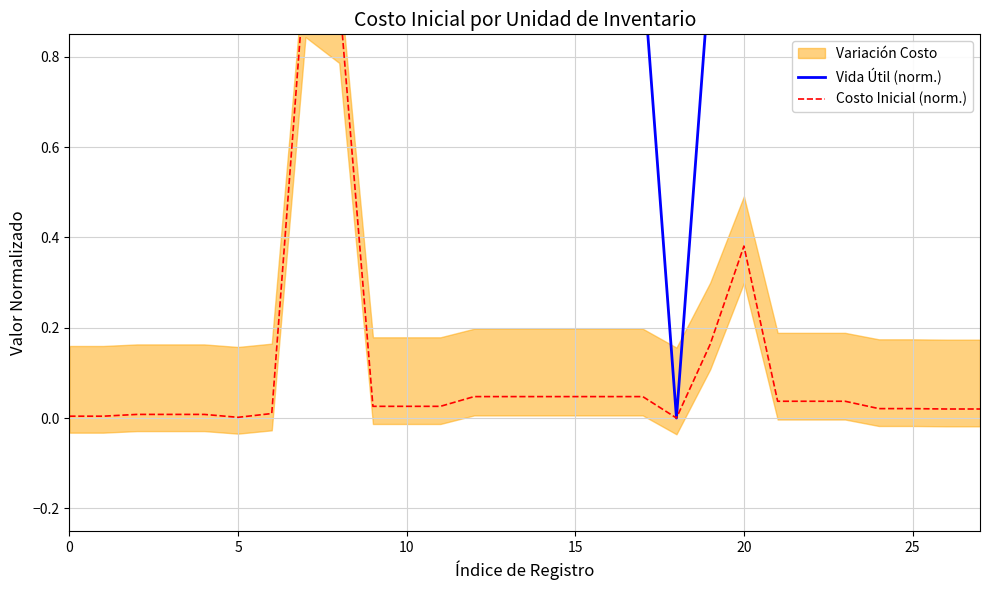

Where is the first local maximum for Costo Inicial (norm.)?

7